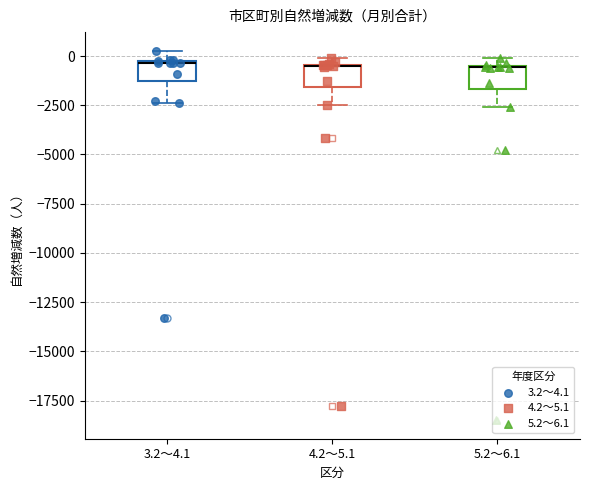

Where does the lower whisker of the box for 3.2～4.1 end on the y-axis? The values are not printed on the chart, so give them approximately, as read against the axis.

-2500